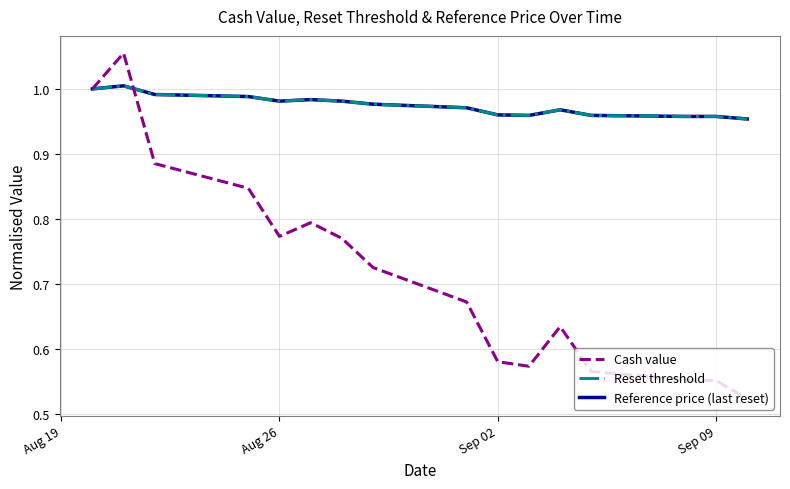

Does the chart have visible grid lines?

Yes